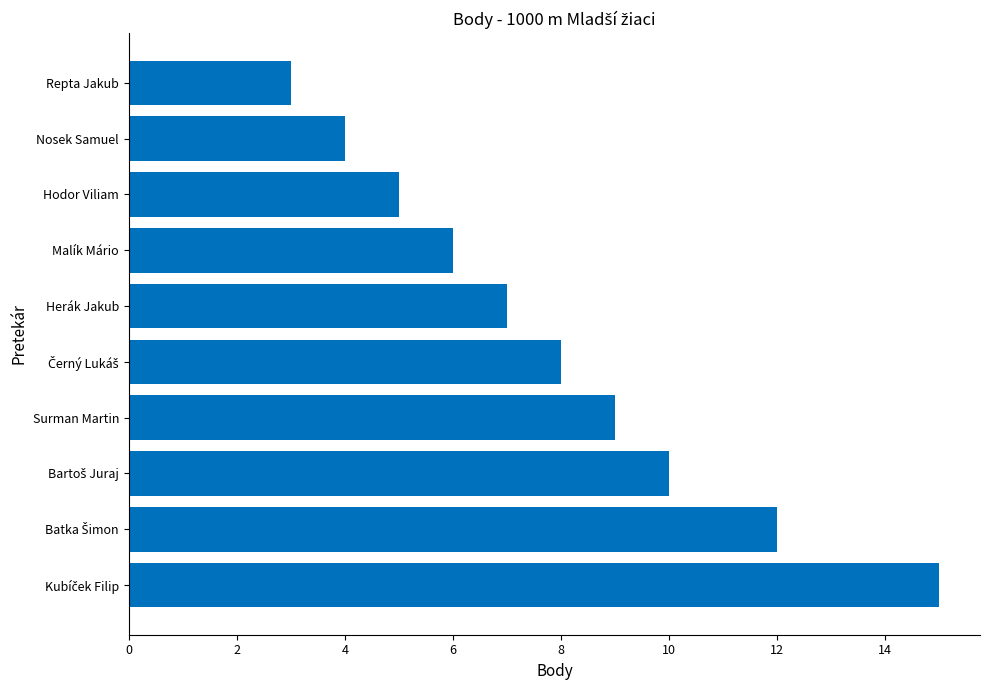

Which label corresponds to the smallest value in the chart?

Repta Jakub